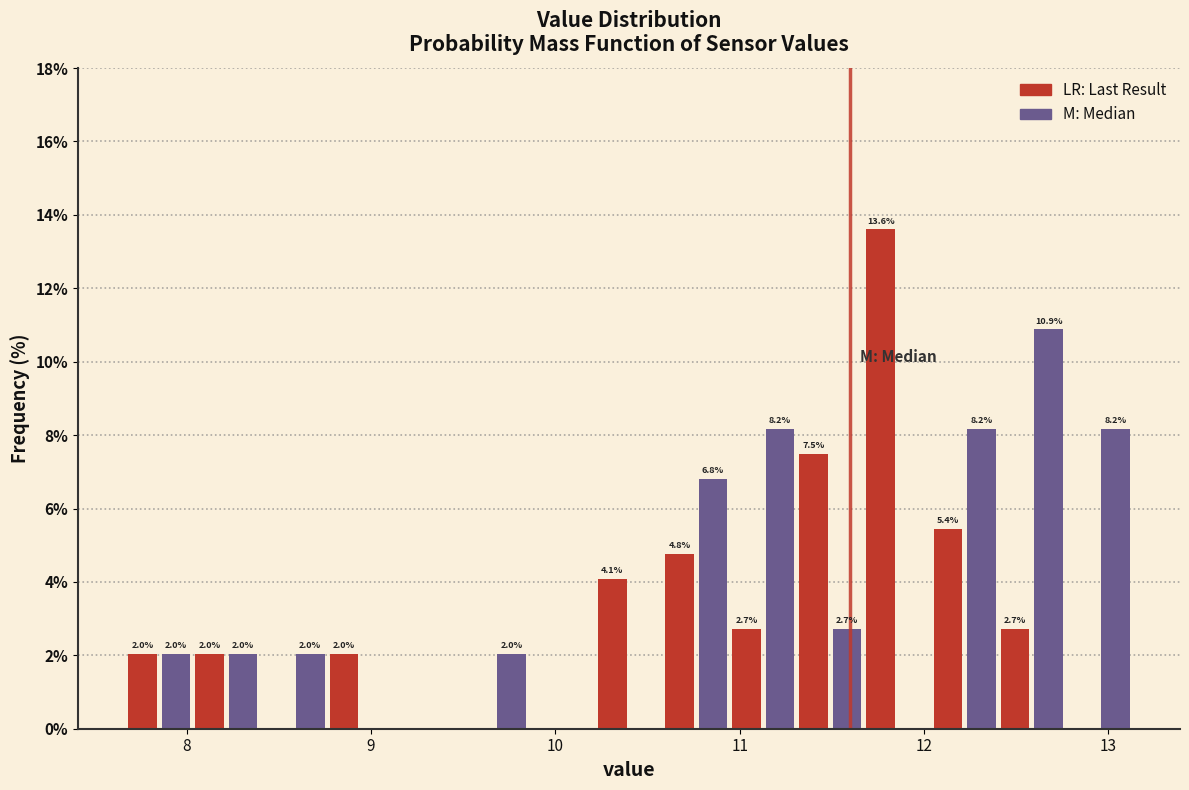

Around what value on the x-axis is the tallest bar? Give the approximate position of its centre, as read against the axis.

11.8